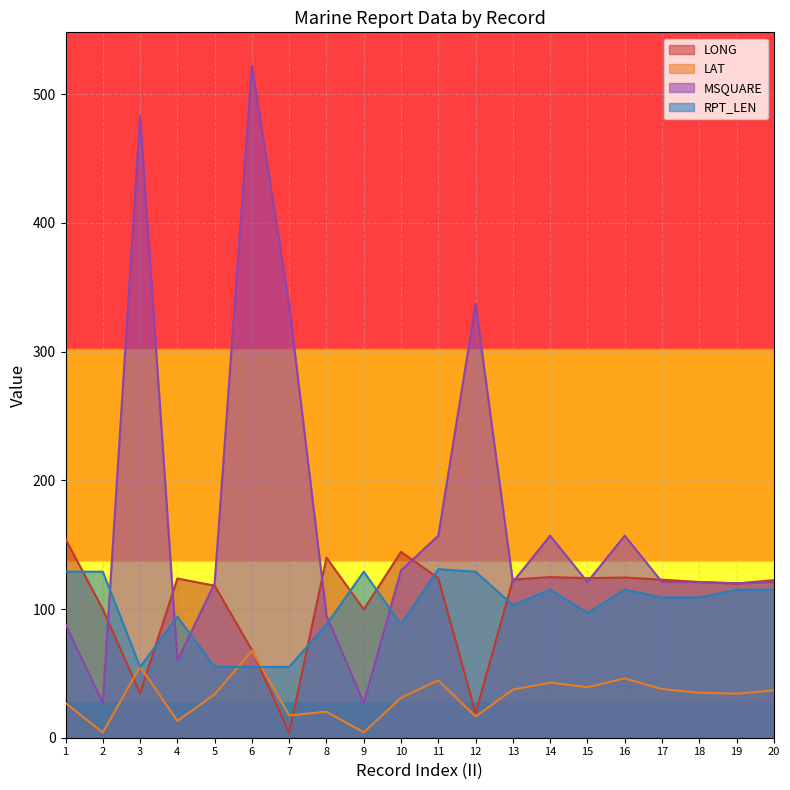

Rank the categories by RPT_LEN value from lowest to highest.

3, 5, 6, 7, 8, 10, 4, 15, 13, 17, 18, 14, 16, 19, 20, 1, 2, 9, 12, 11